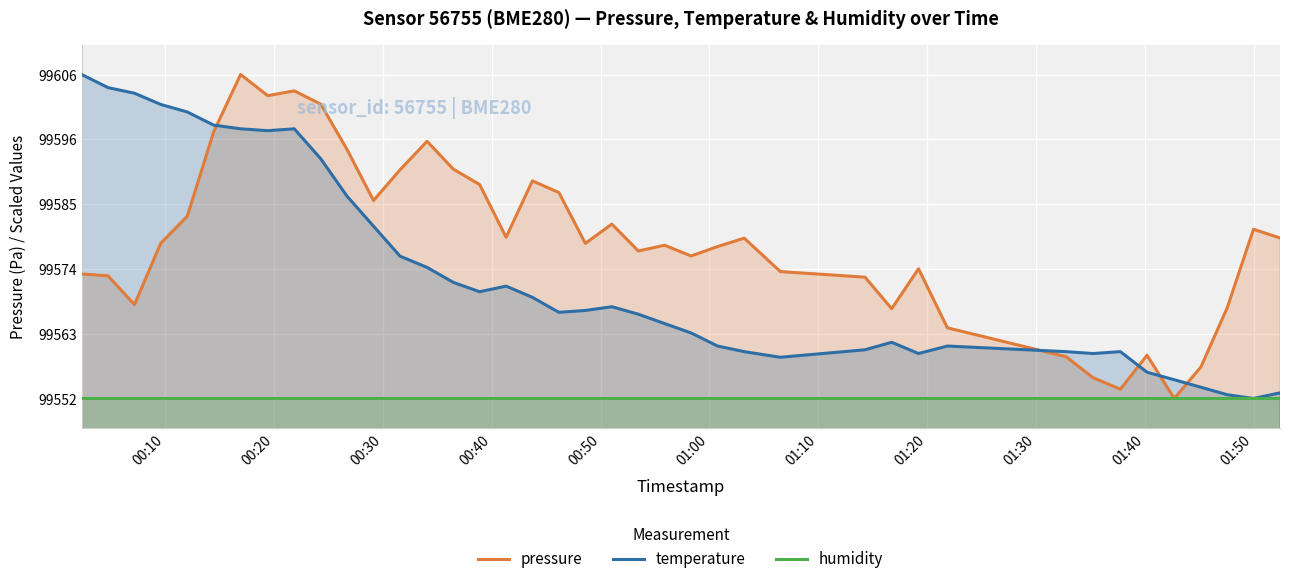

What is the highest value of the pressure series?

99606.5